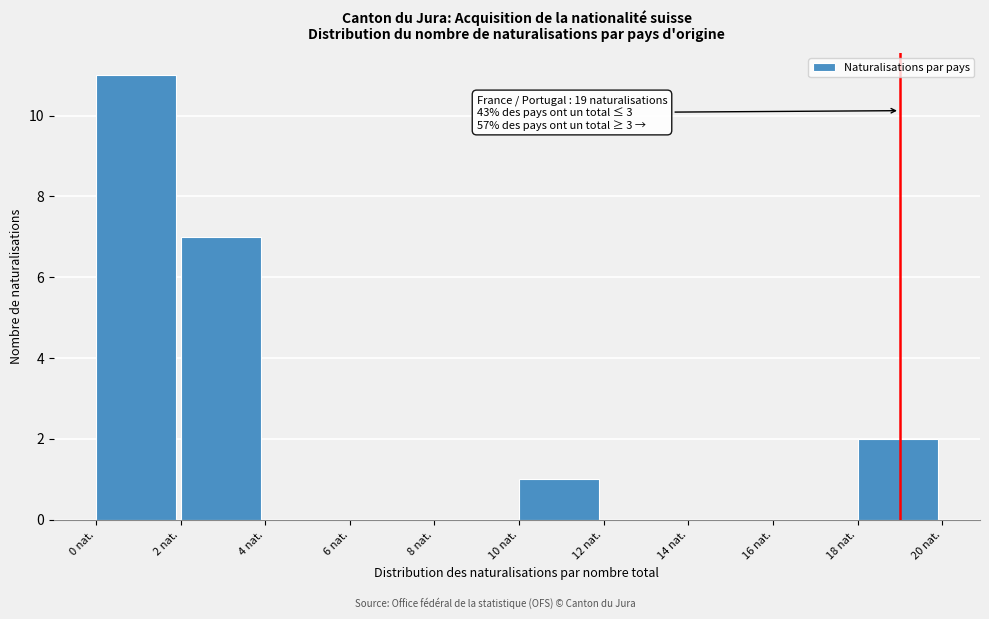

Over which range of the x-axis is the bar tallest?

0 to 2